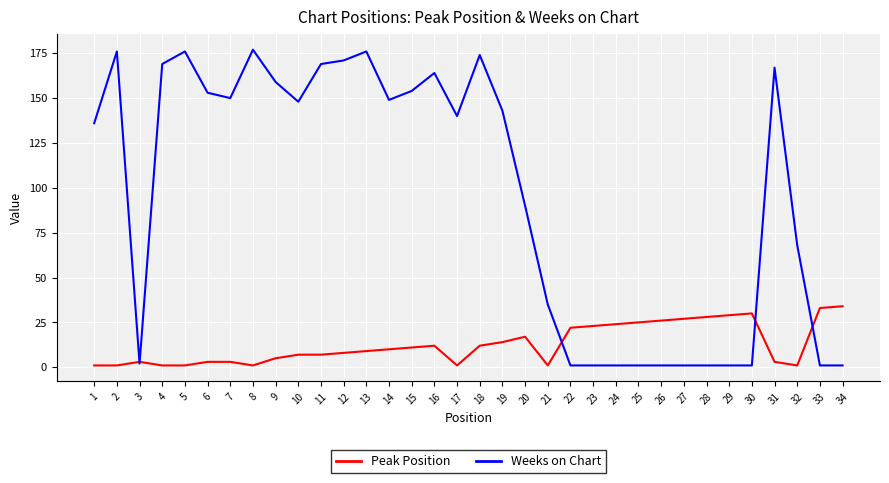

Rank the series by their maximum value, from highest to lowest.

Weeks on Chart, Peak Position